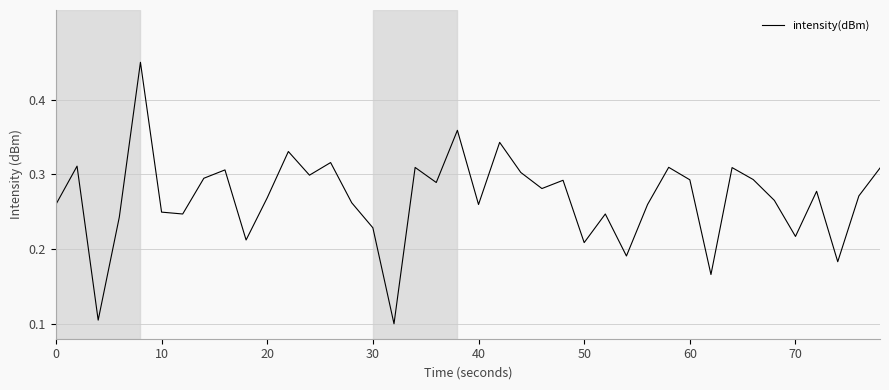

What is the greatest value displayed?

0.4